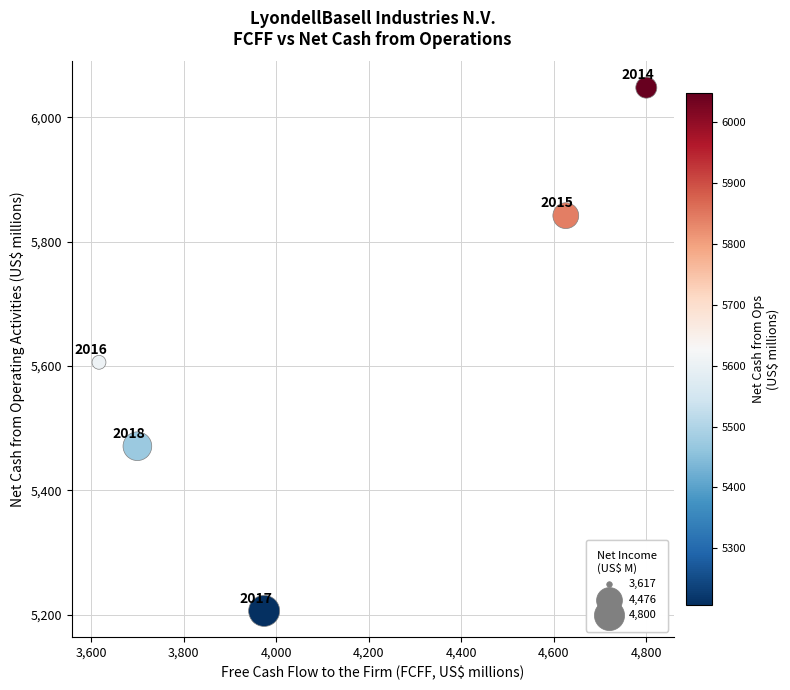

What Y value in the scatter plot is closest to 5627?

5606